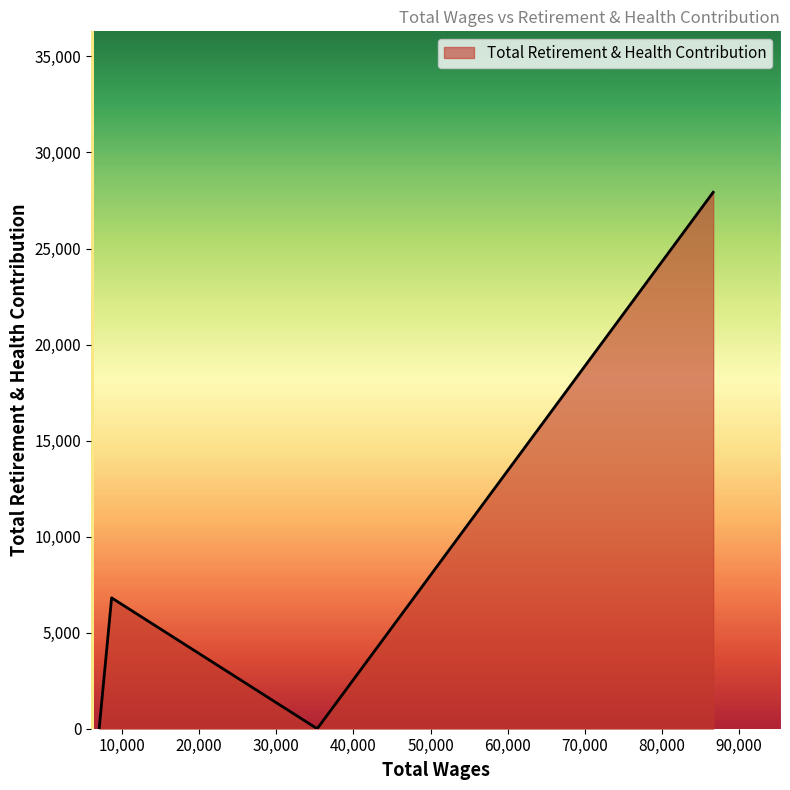

What is the difference between the maximum and minimum values?

27928